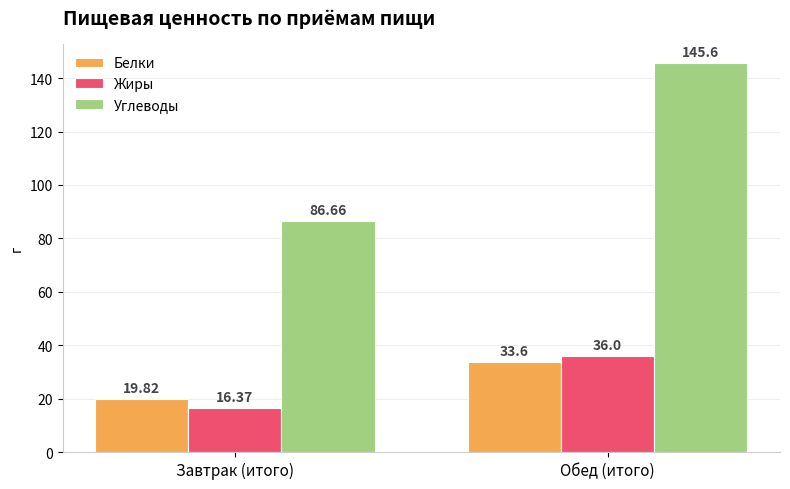

How many data points in Жиры are less than 36?

1